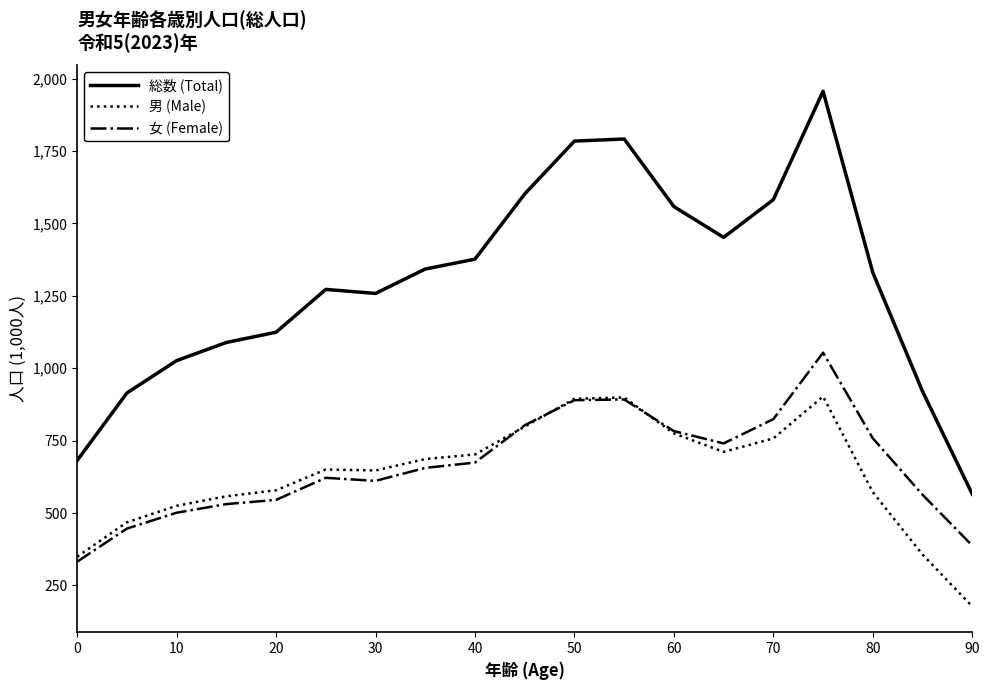

True or false: 女 (Female) and 男 (Male) intersect in this chart.

True